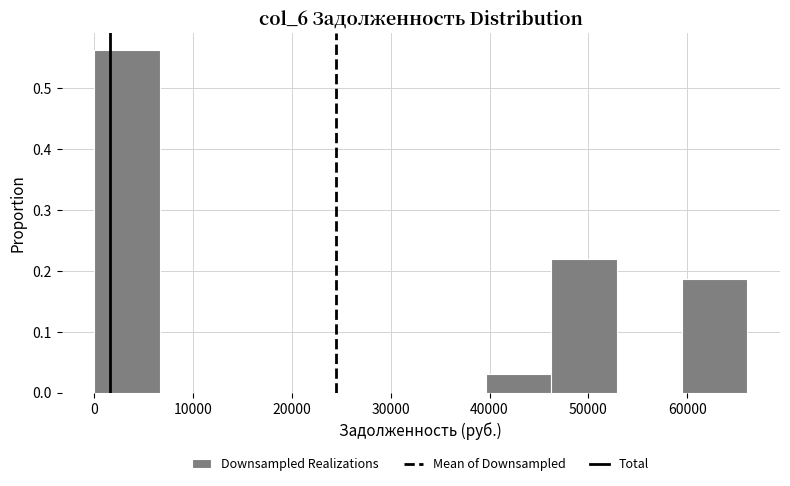

What is the height of the bar covering 46000 to 53000 on the x-axis? Neither the bar edges nor the heights are printed on the chart, so give them approximately, as read against the axes.

0.22